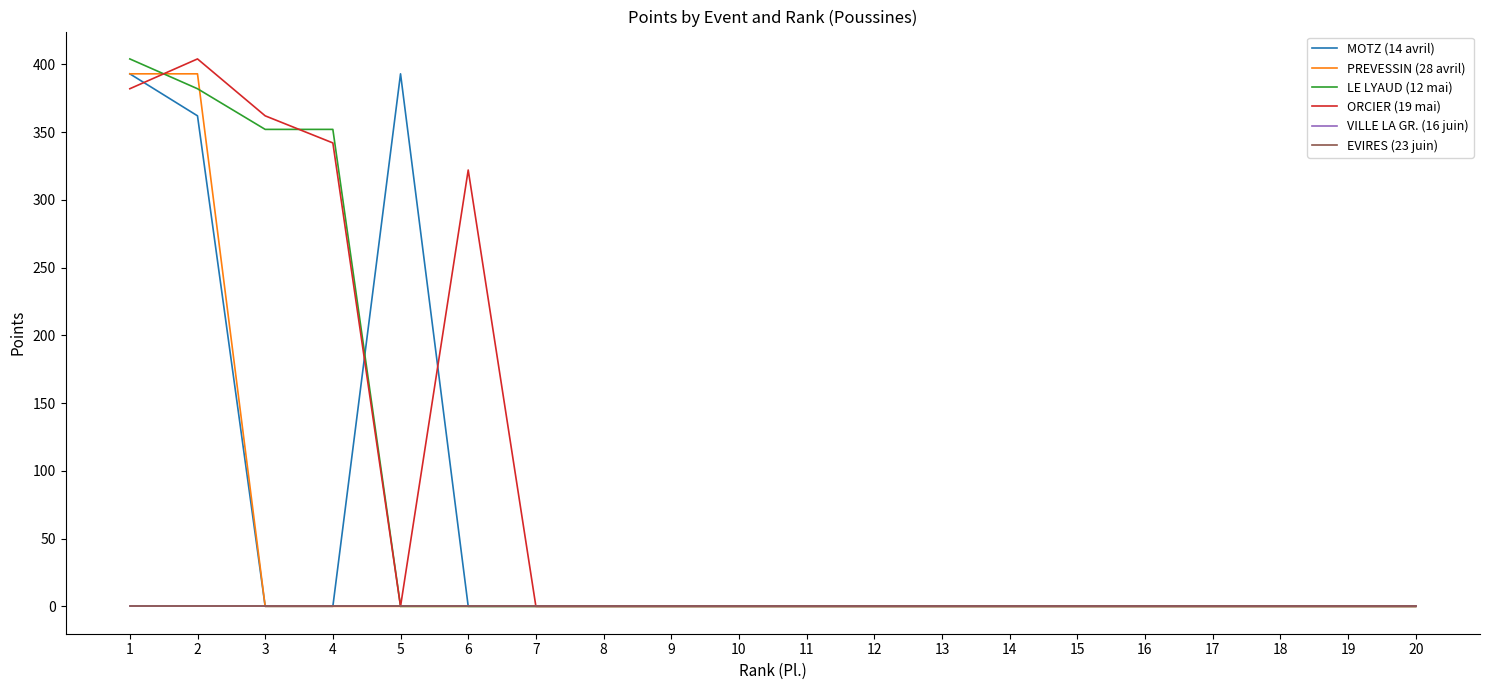

What is the value of the MOTZ (14 avril) point at the 5th from the left?

393